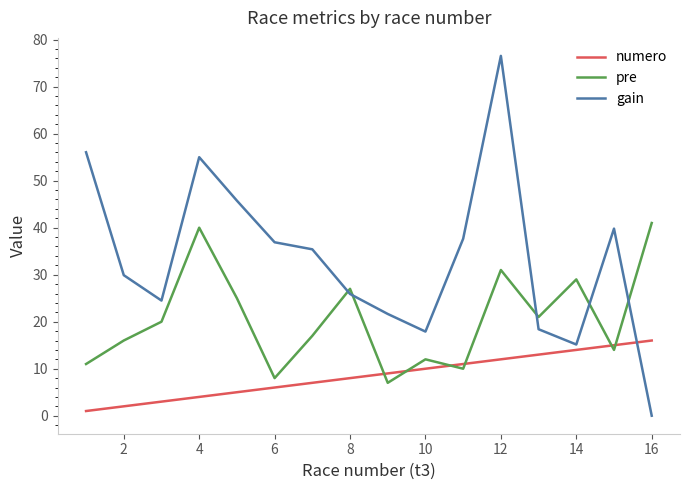

Rank the series by their maximum value, from highest to lowest.

gain, pre, numero